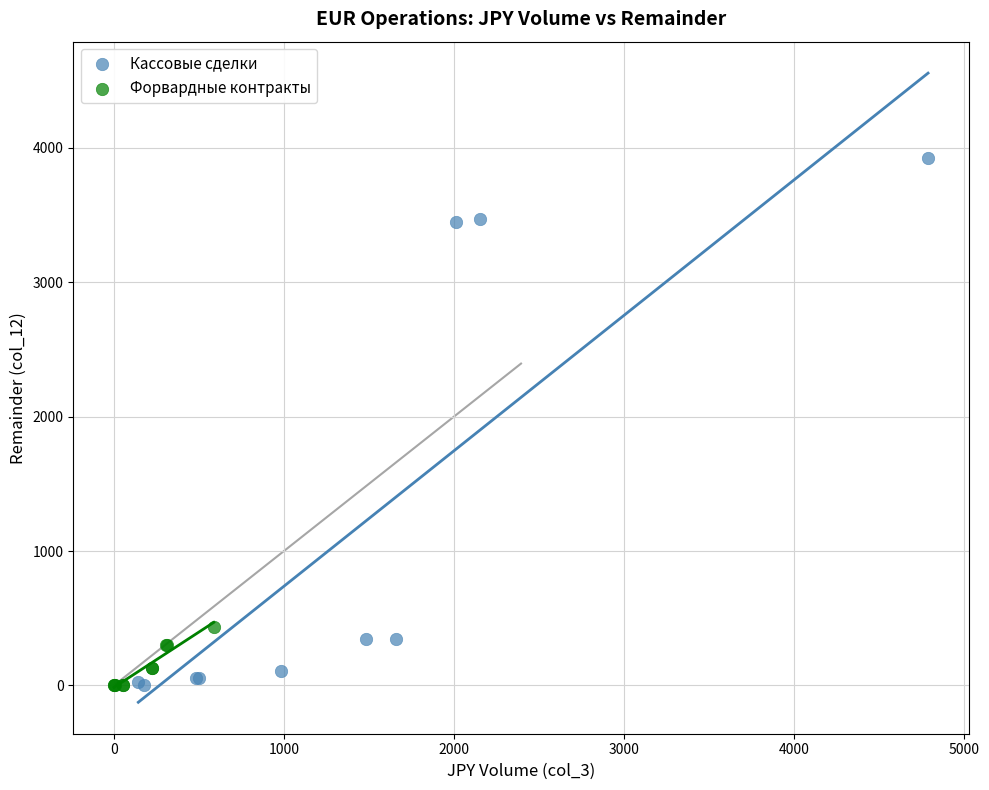

Which series contains the highest Y value?

Кассовые сделки